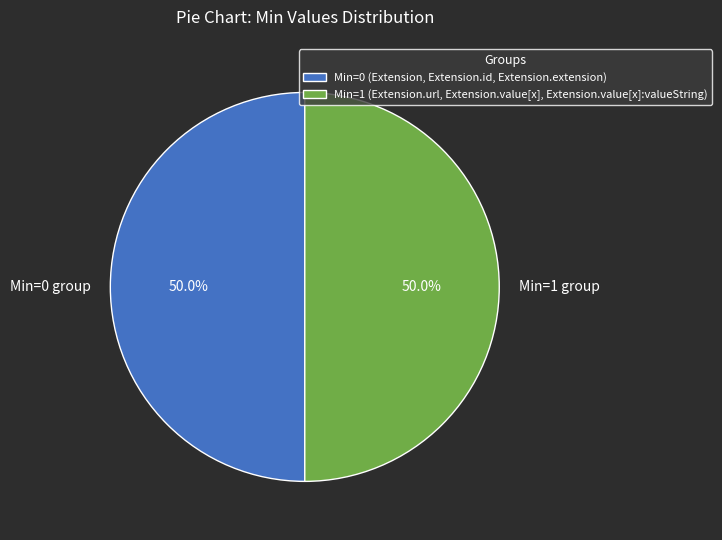

What is the ratio of the value at Min=1 group to the value at Min=0 group?

1.0